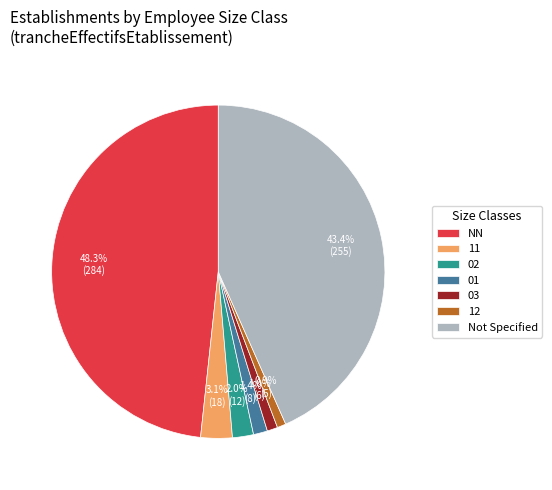

Which category has the biggest portion of the pie?

NN